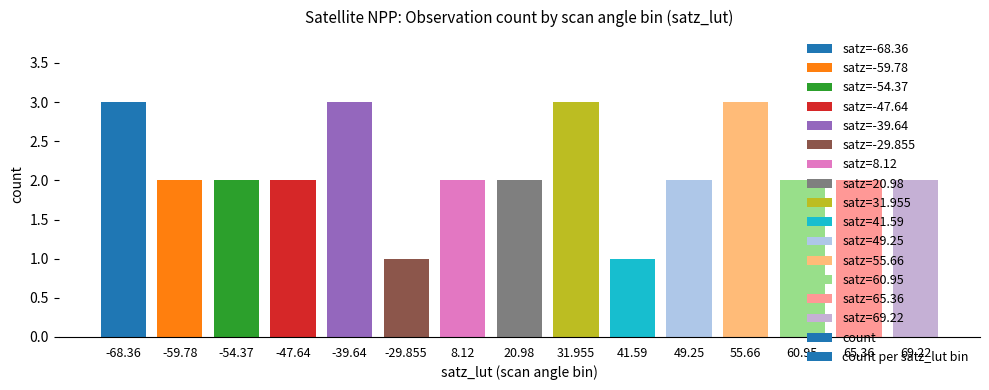

How many bars are there in total?

15